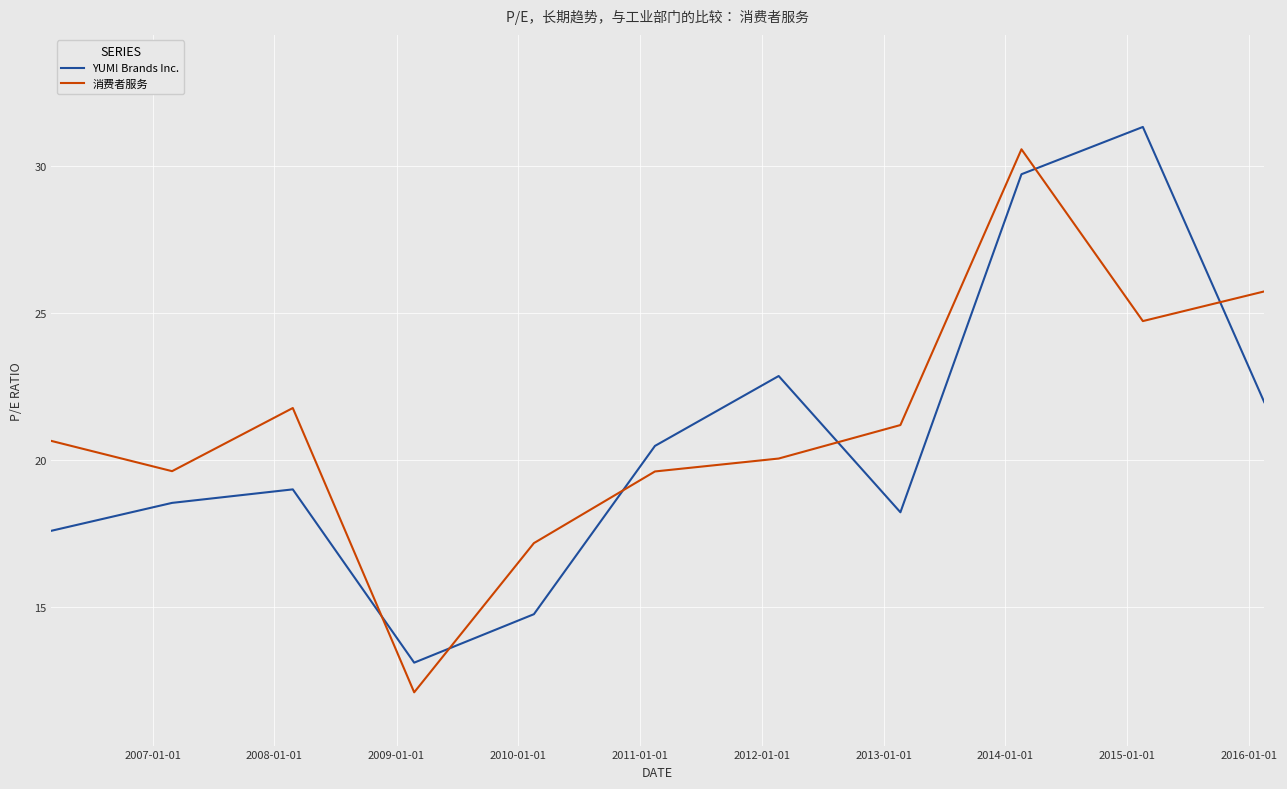

What is the minimum value shown in the chart?

12.1